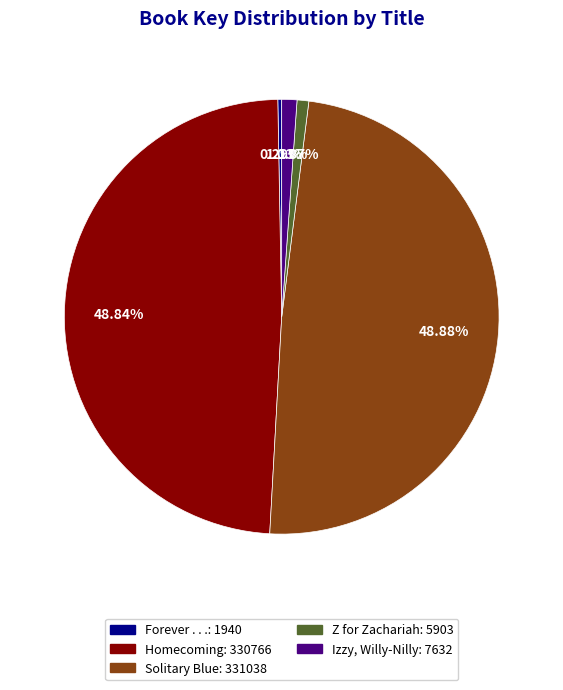

What percentage is the Izzy, Willy-Nilly slice, to the nearest percent?

1%